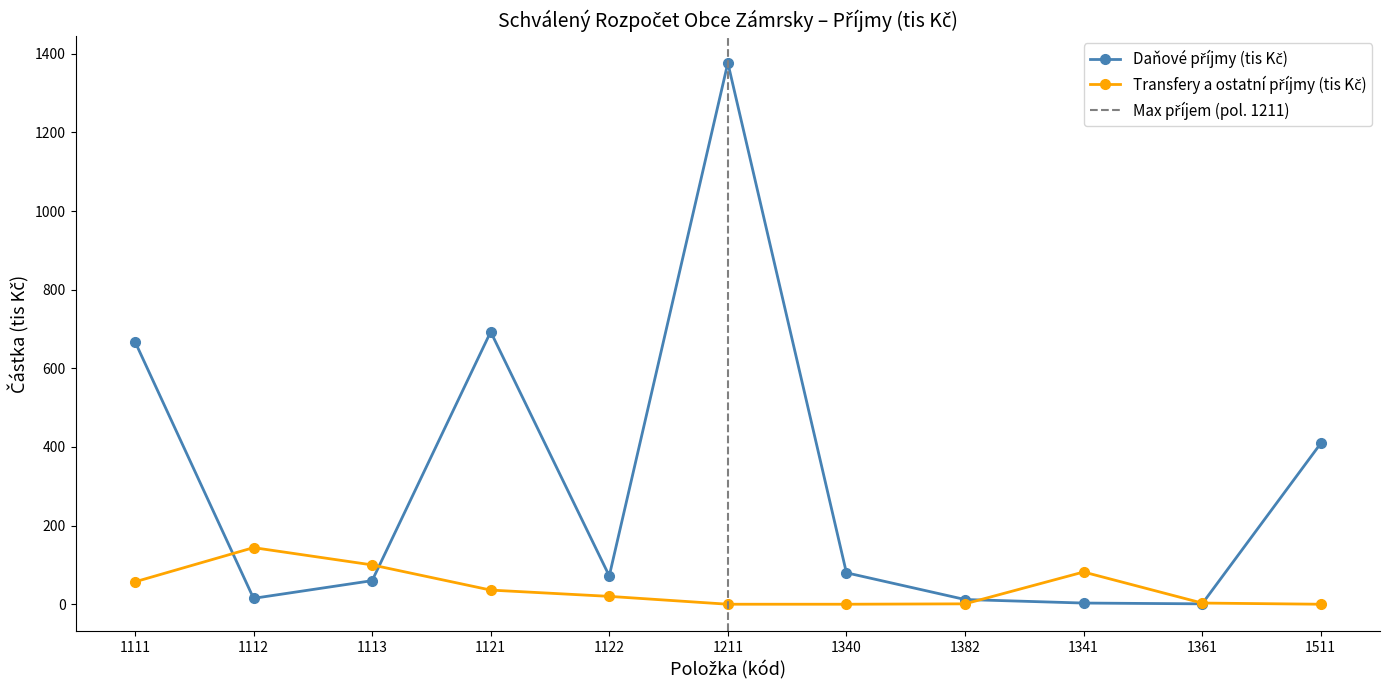

Is the value of Transfery a ostatní příjmy (tis Kč) at 1112 greater than the value of Daňové příjmy (tis Kč) at 1111?

No